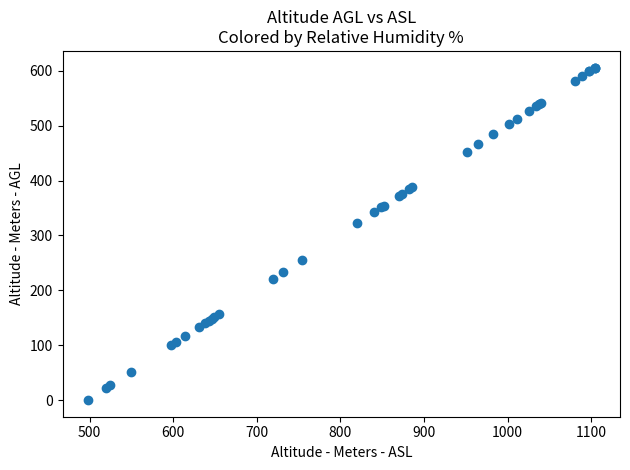

What Y value in the scatter plot is closest to 303?

322